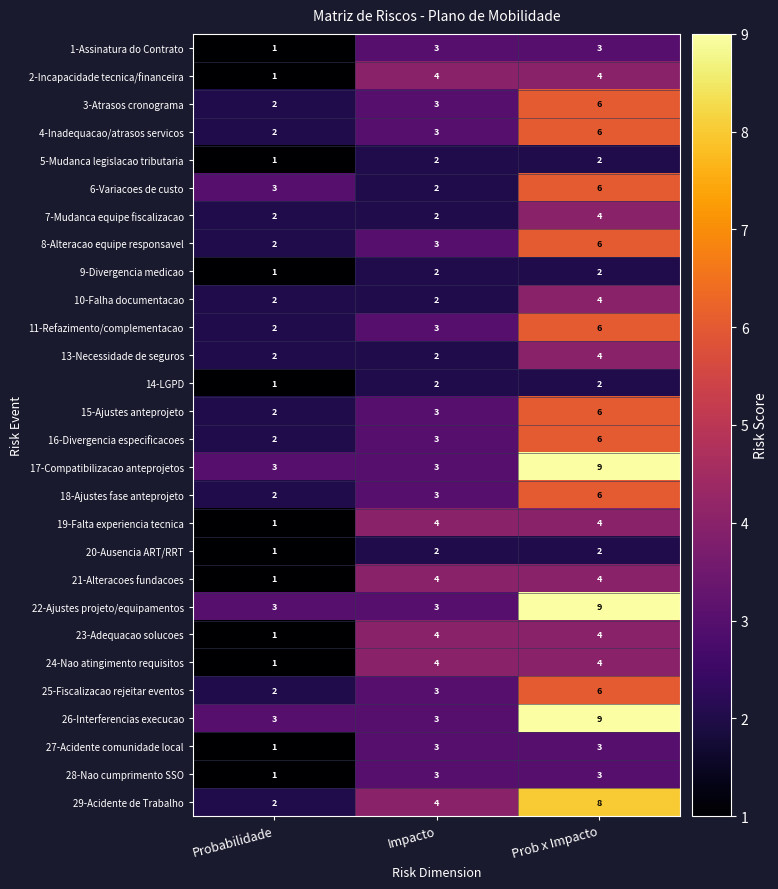

How many 6-Variacoes de custo values are between 2 and 6?

3